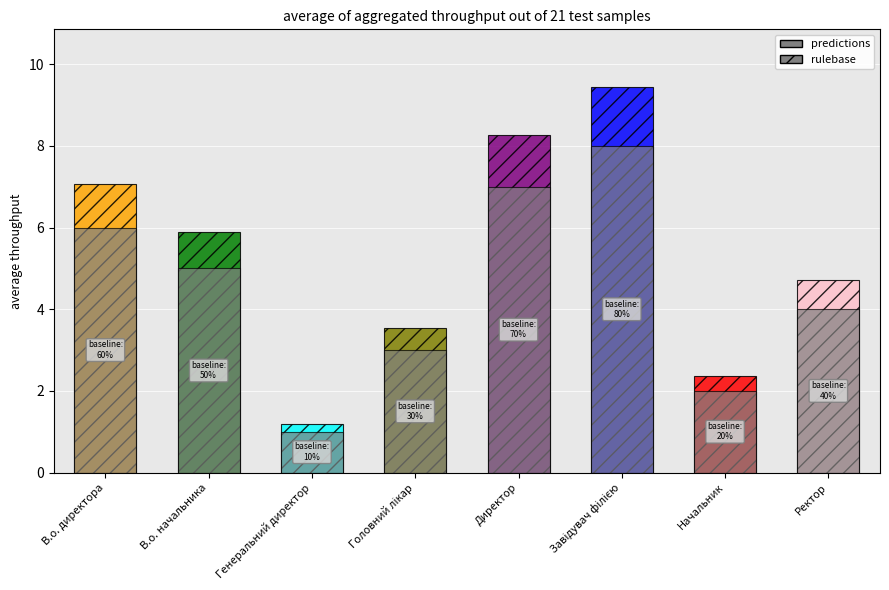

Rank the categories by value from highest to lowest.

Завідувач філією, Директор, В.о. директора, В.о. начальника, Ректор, Головний лікар, Начальник, Генеральний директор